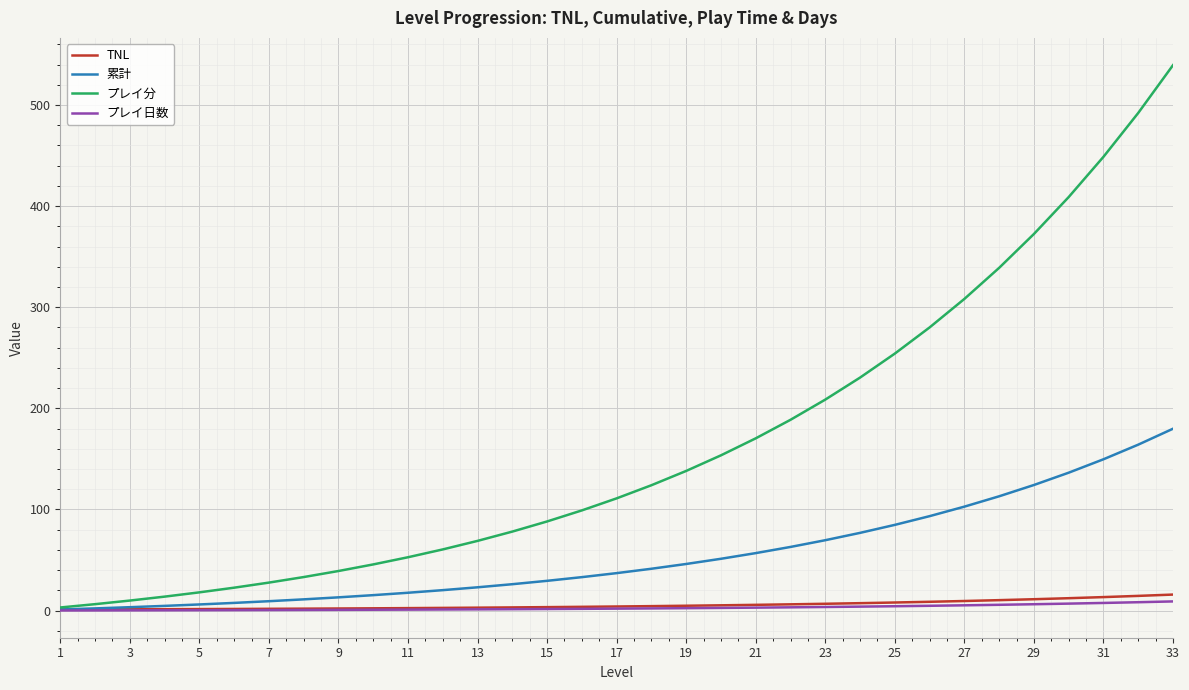

What is the highest value of the プレイ分 series?

539.4